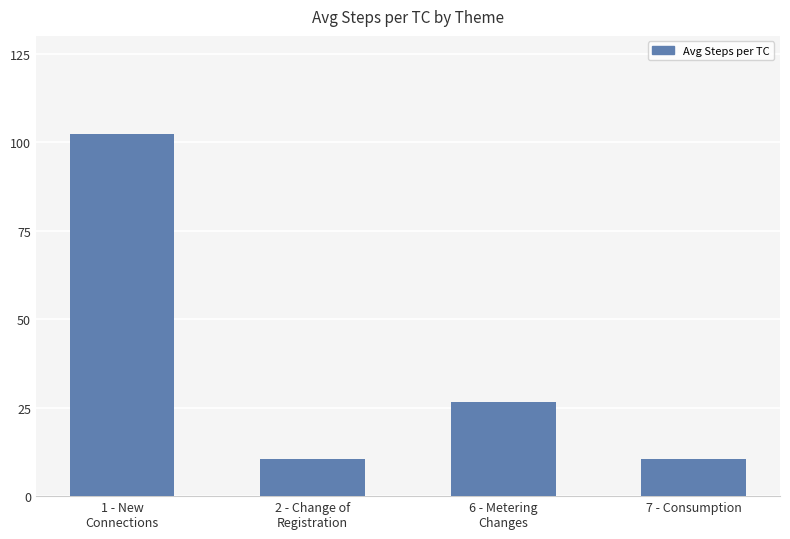

Where does the data first go above 26?

1 - New
Connections